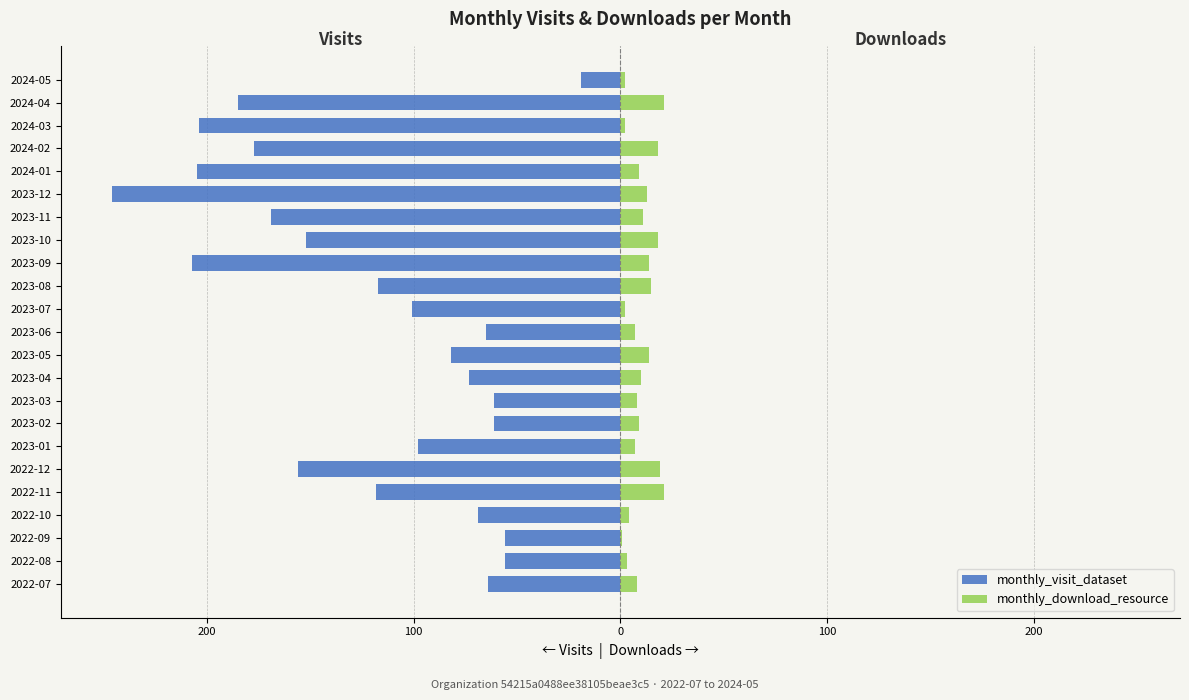

The value of monthly_download_resource at 2023-11 is 17. True or false?

False